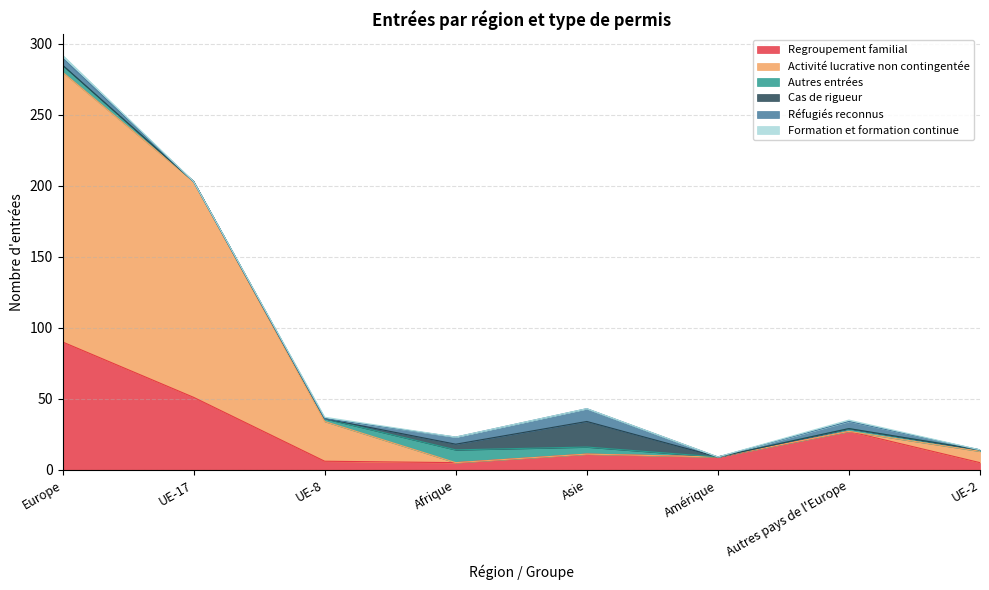

How many times do Réfugiés reconnus and Cas de rigueur cross each other?

1